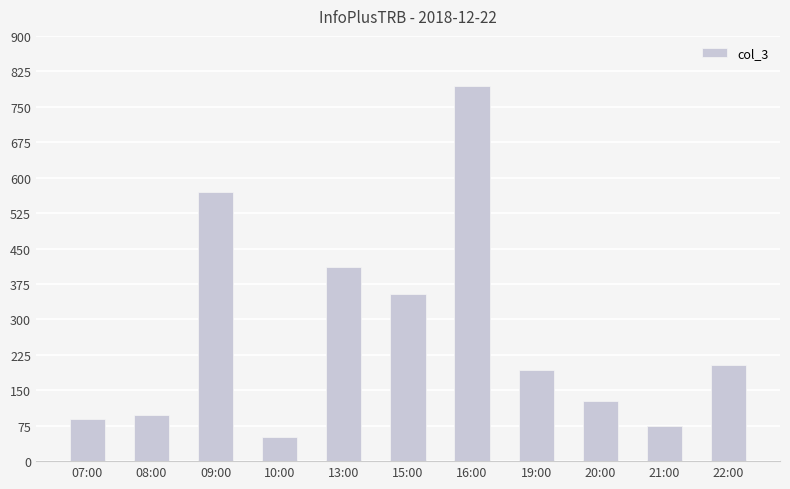

How many data points are less than 193?

5